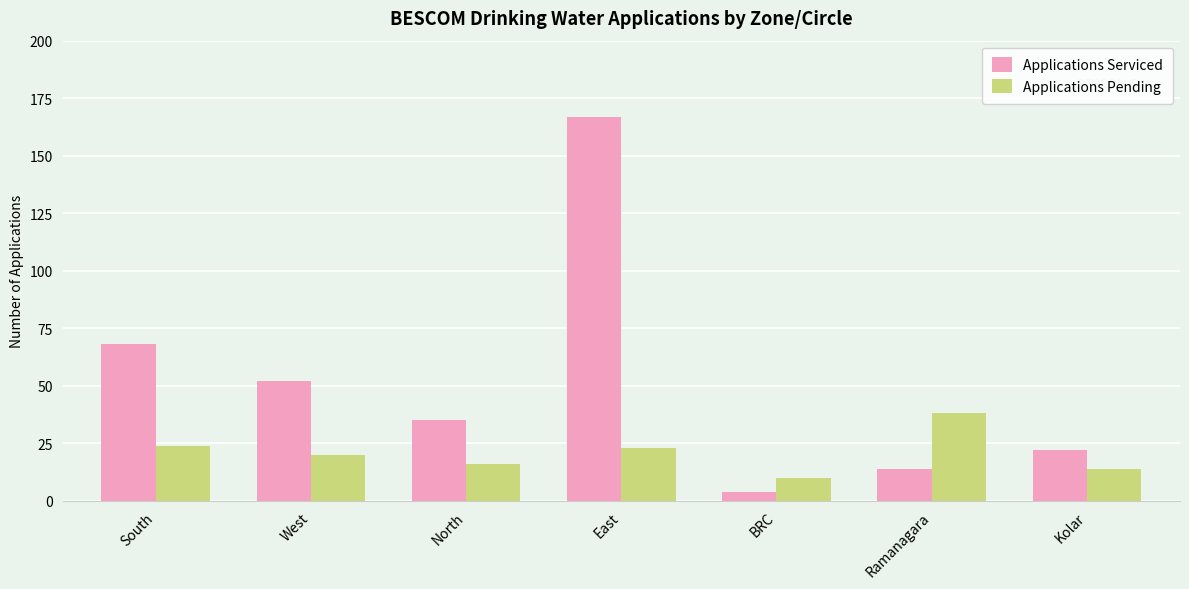

List the series in order of their peak value, lowest first.

Applications Pending, Applications Serviced